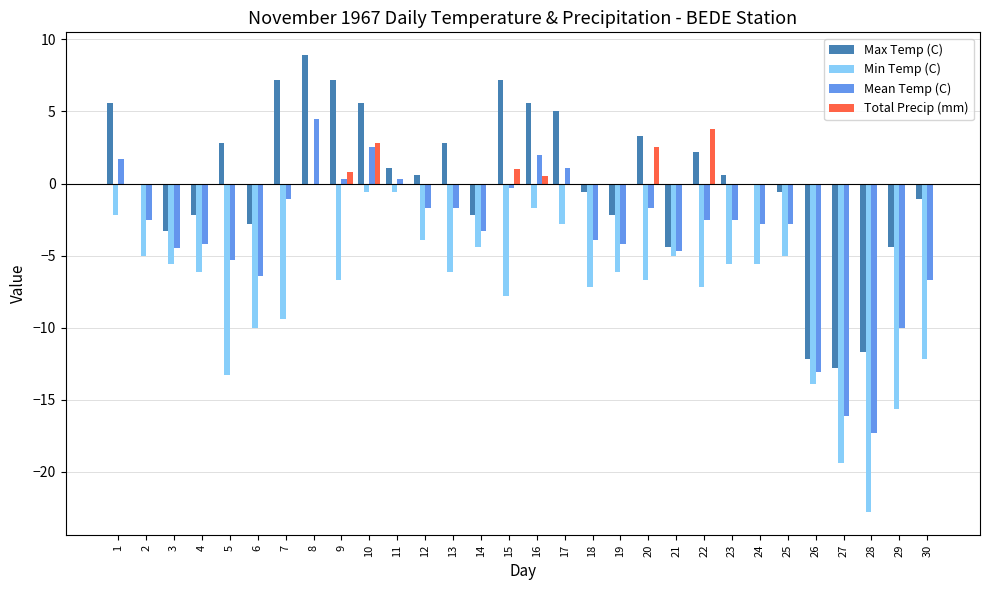

Are the bars horizontal?

No